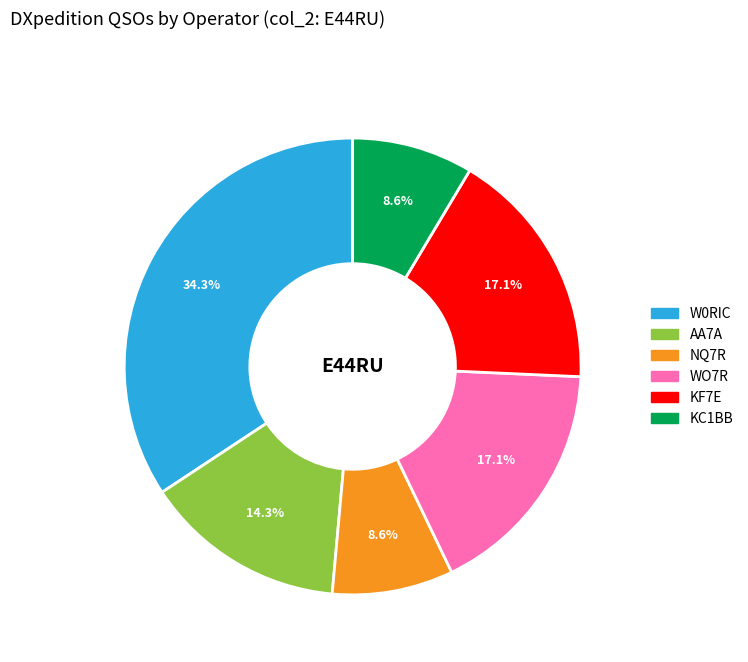

Between WO7R and KC1BB, which is larger?

WO7R